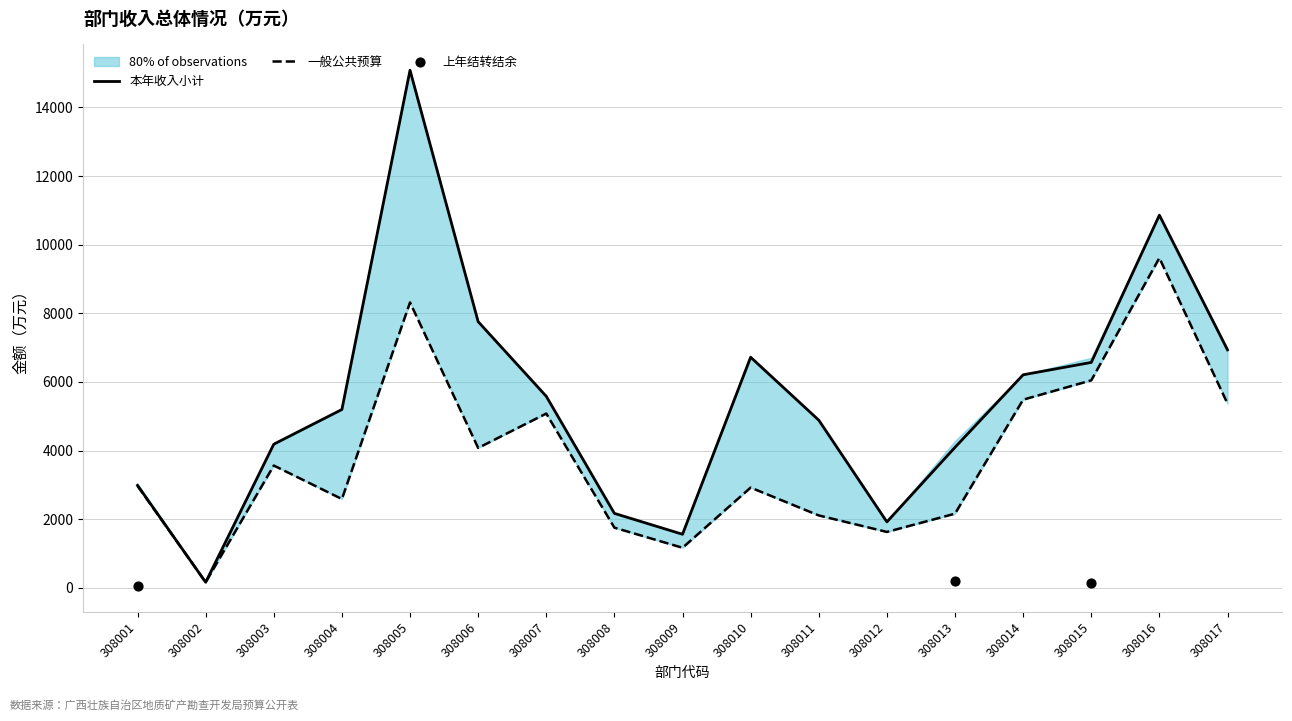

What is the total value across all series at 308010?

9638.7